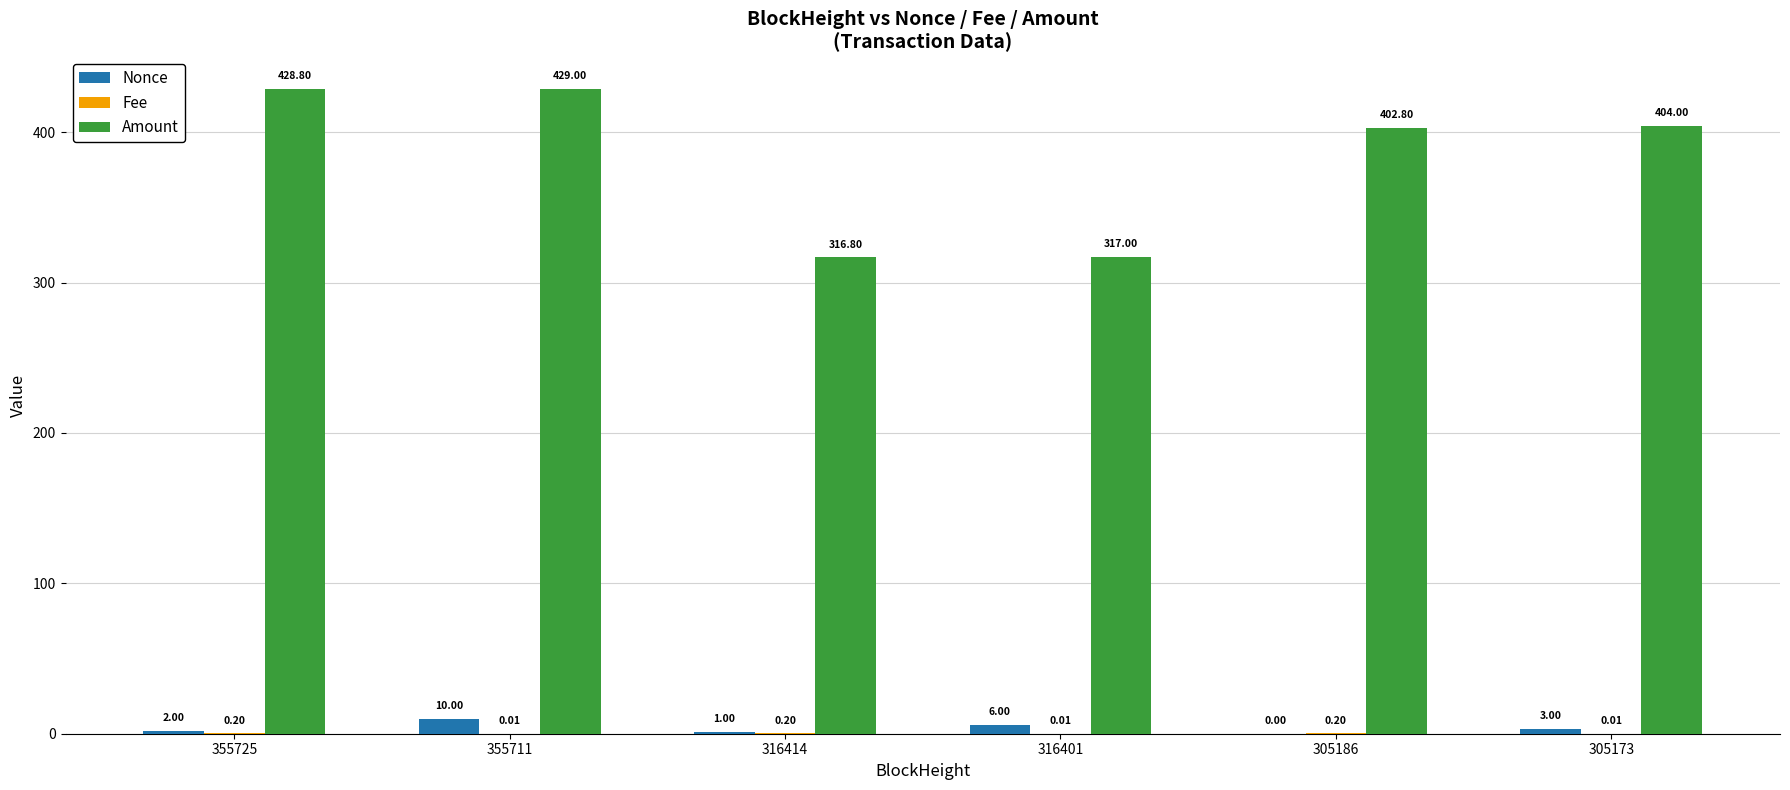

What is the sum of the Amount values at 355725 and 305186?

831.6